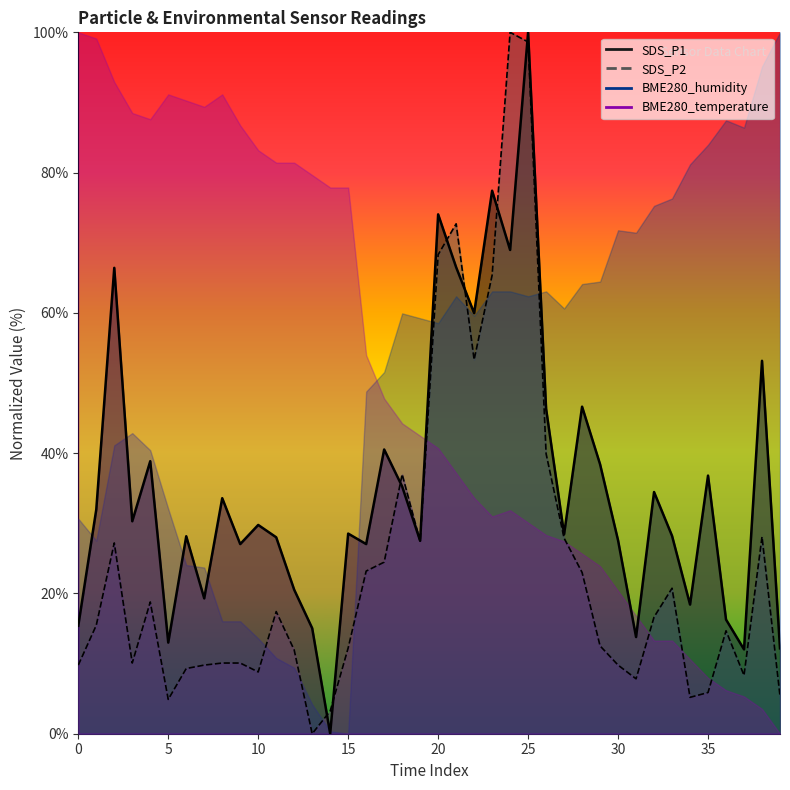

How many interior local valleys does the SDS_P1 series have?

13